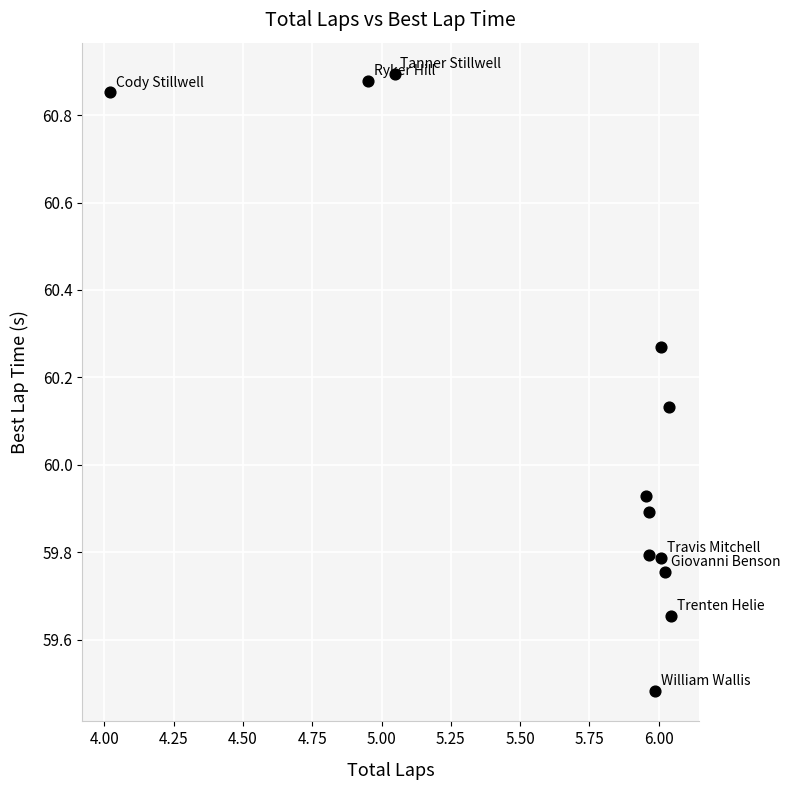

What is the range of Y values (max minus min)?

1.4